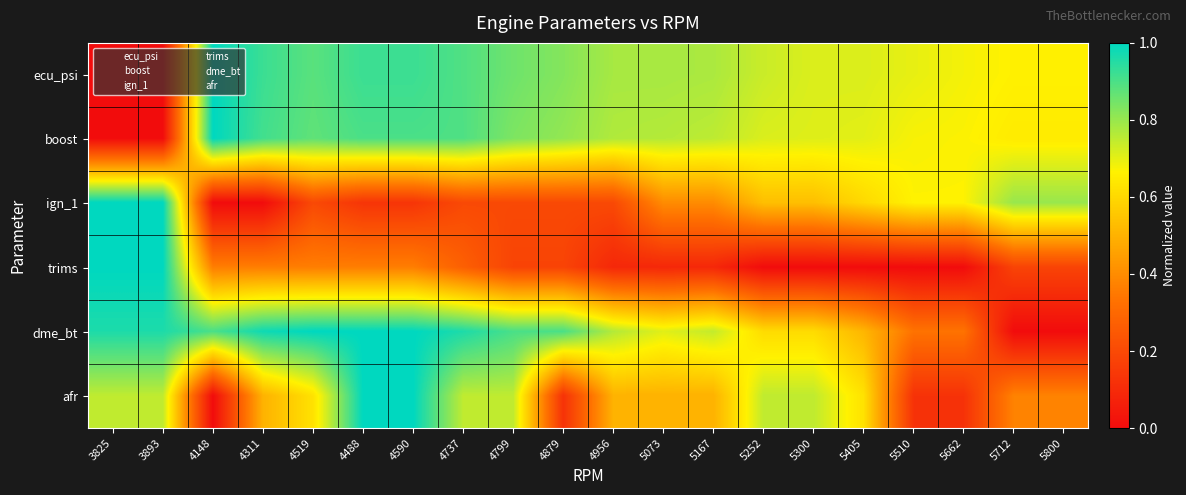

What is the total value across all series at 5800?

2.7